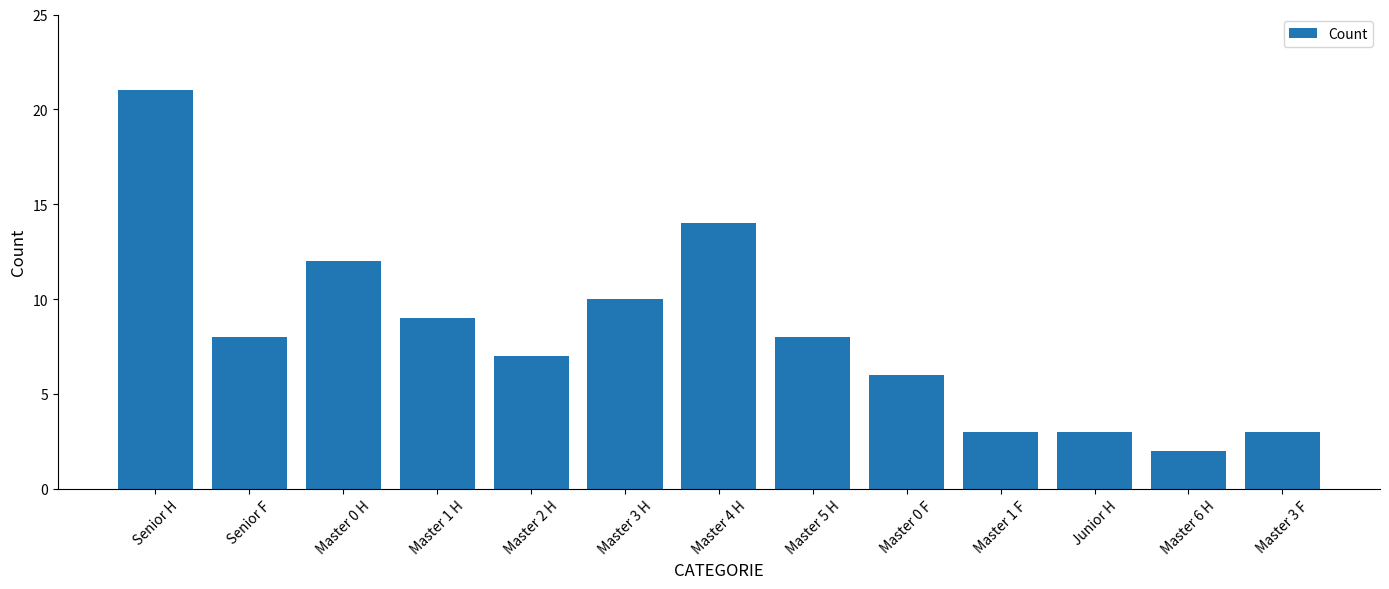

The value at Master 1 H is 9. True or false?

True